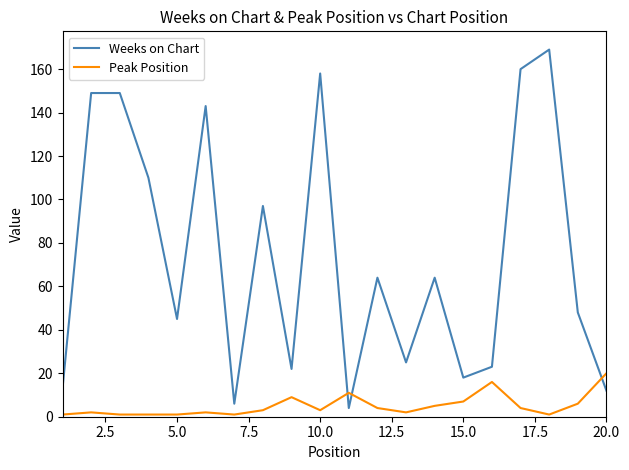

List the series in order of their overall mean, lowest first.

Peak Position, Weeks on Chart